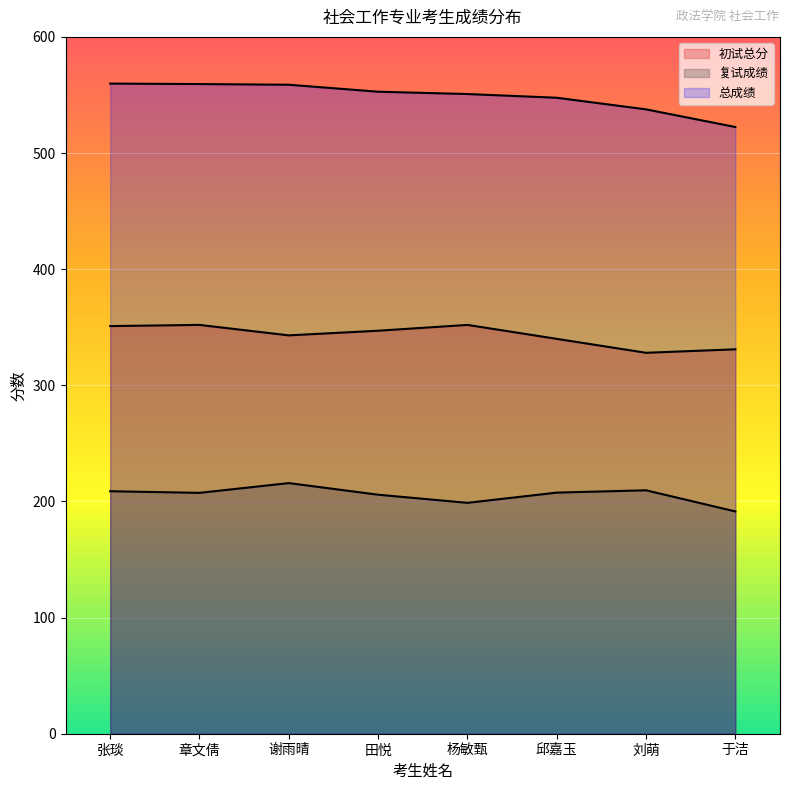

At which category is the sum across all series the highest?

张琰